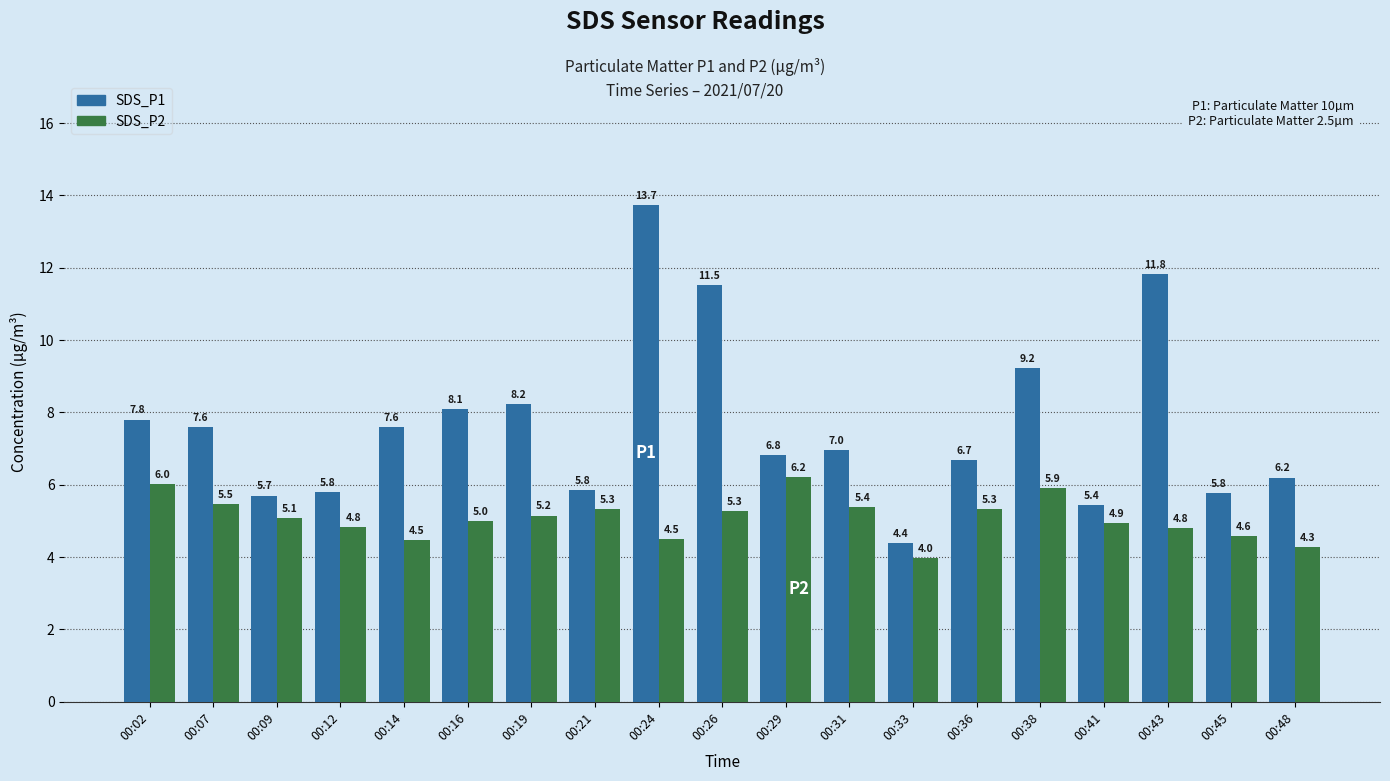

At which category does the chart reach its minimum across all series?

00:33